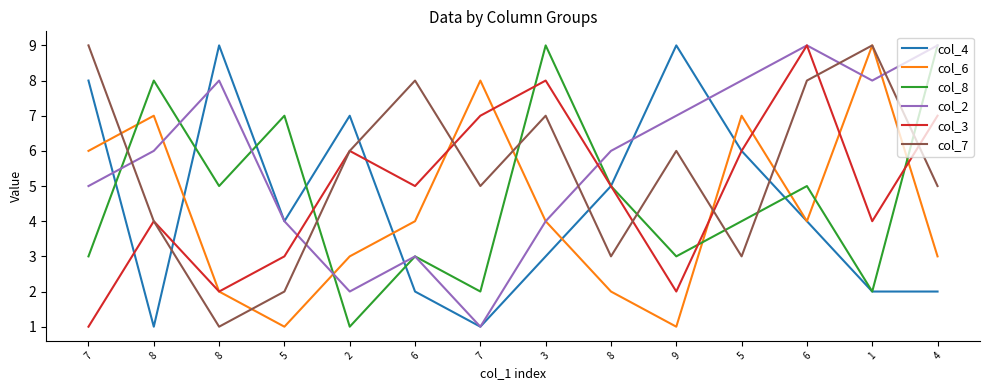

Which series has the largest range (max minus min)?

col_4